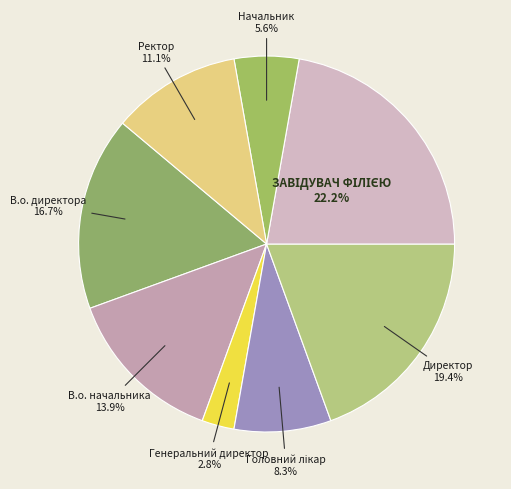

How many slices are in this pie chart?

8